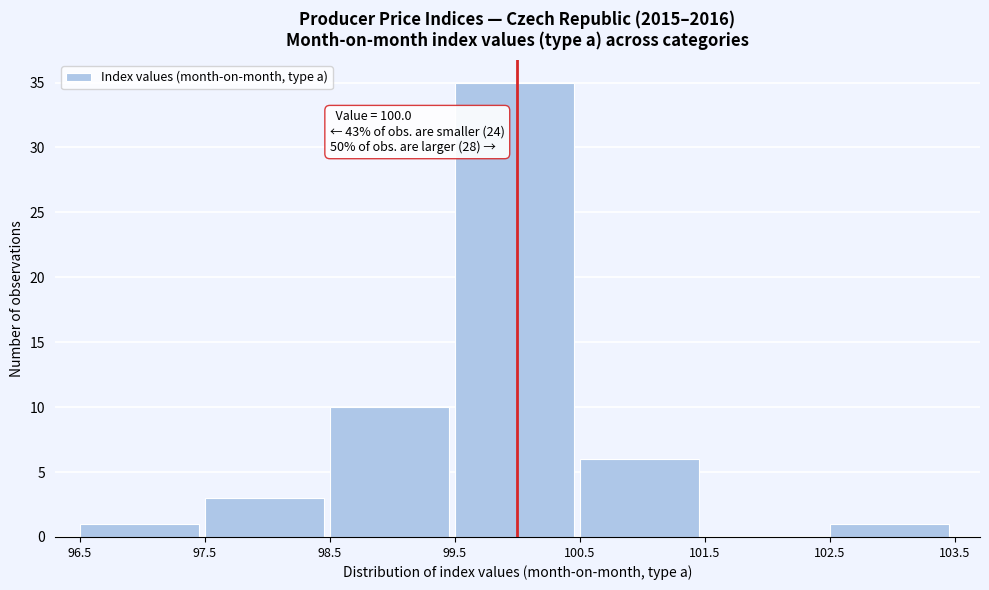

Over which range of the x-axis is the bar tallest?

99.5 to 100.5